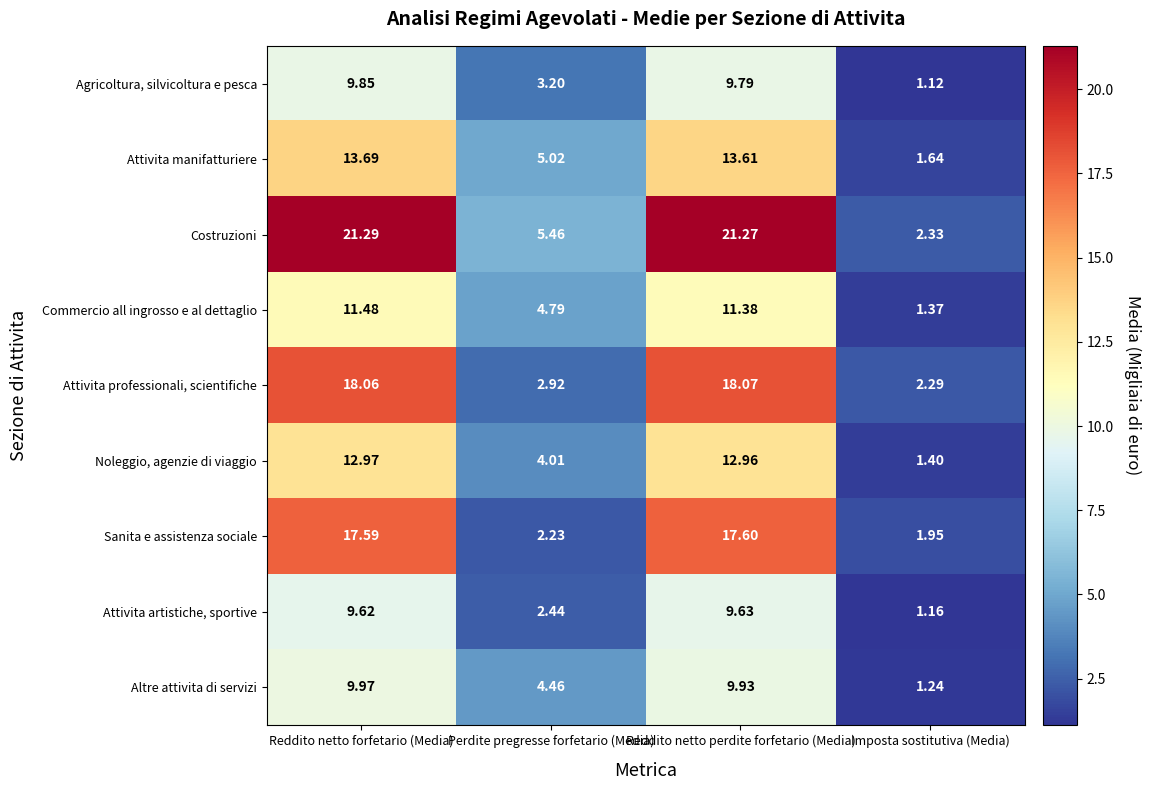

Which category has the highest value in the Agricoltura, silvicoltura e pesca series?

Reddito netto forfetario (Media)